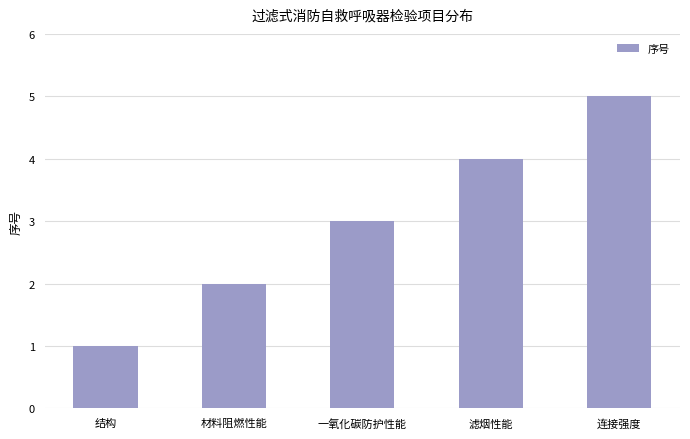

What is the maximum value shown in the chart?

5